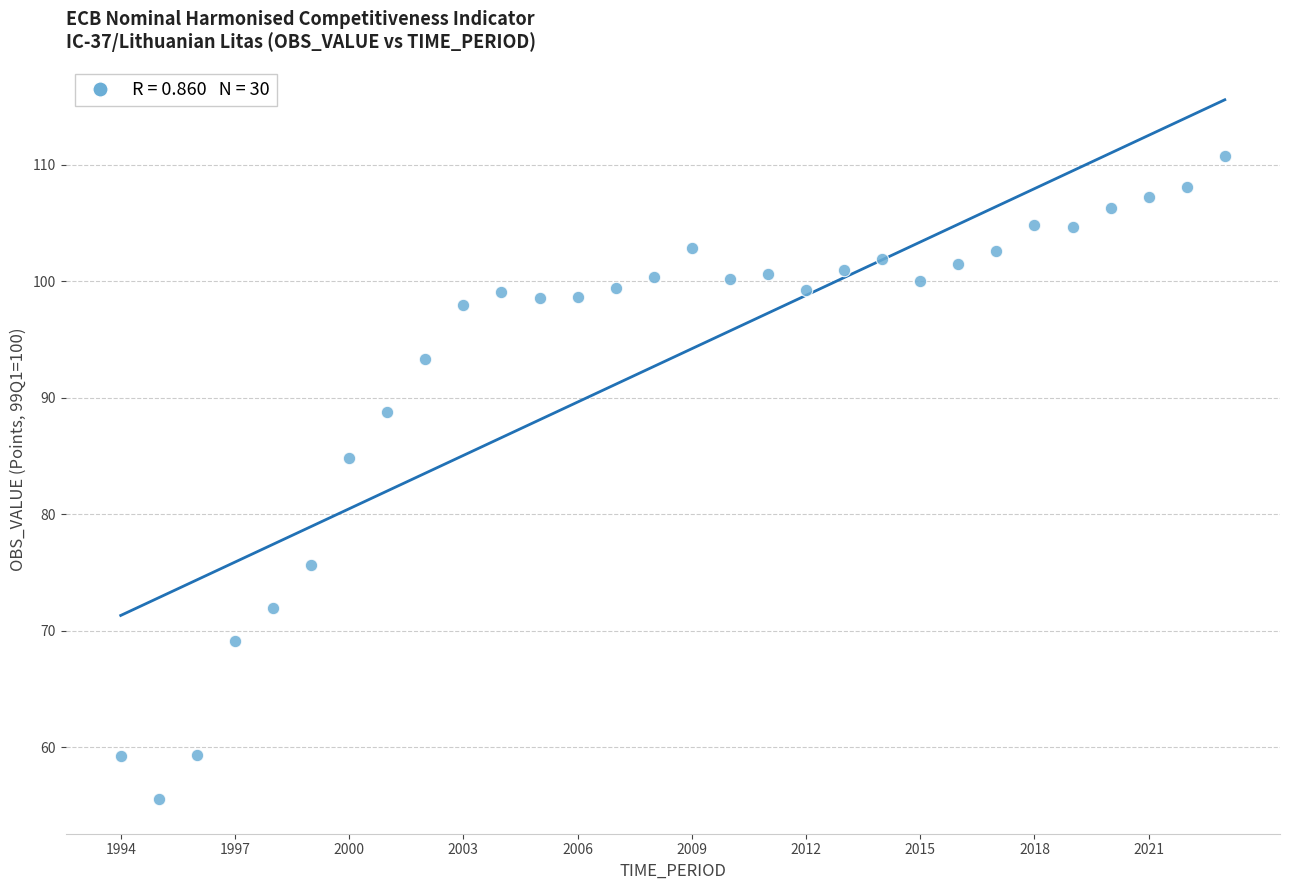

What is the range of X values (max minus min)?

29.0